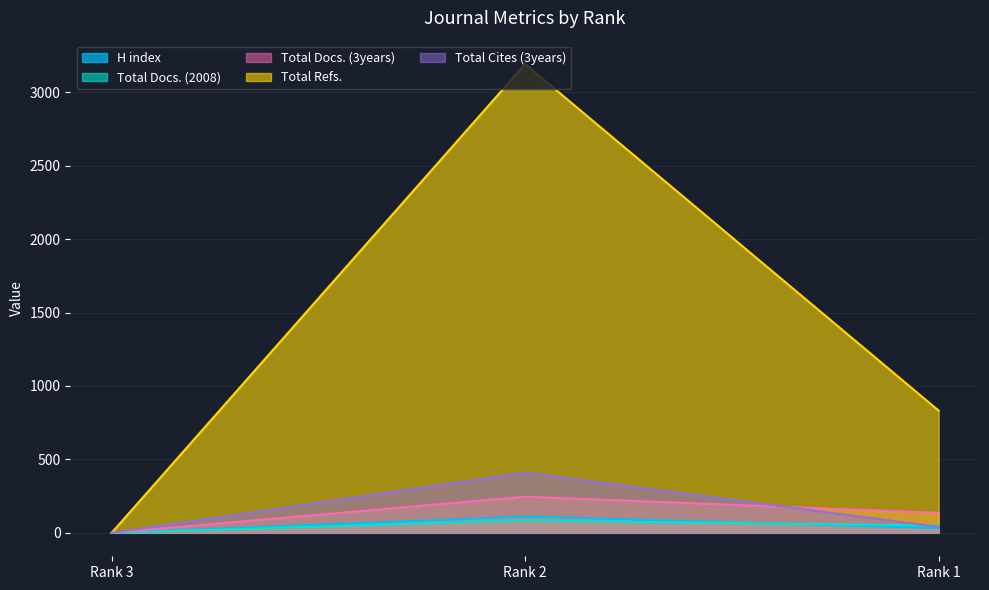

How many data points in Total Cites (3years) are less than 40?

1